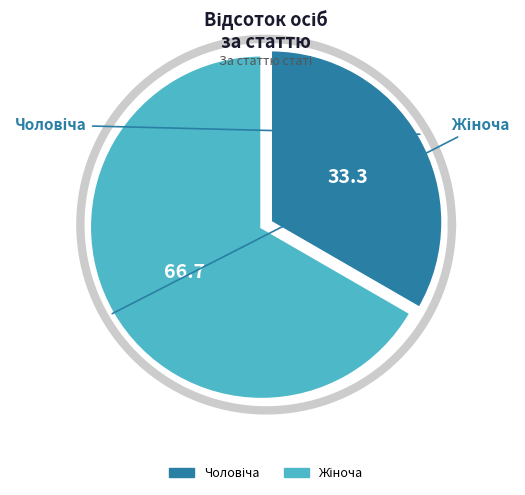

Approximately how many times larger is the value at Жіноча compared to Чоловіча?

2.0